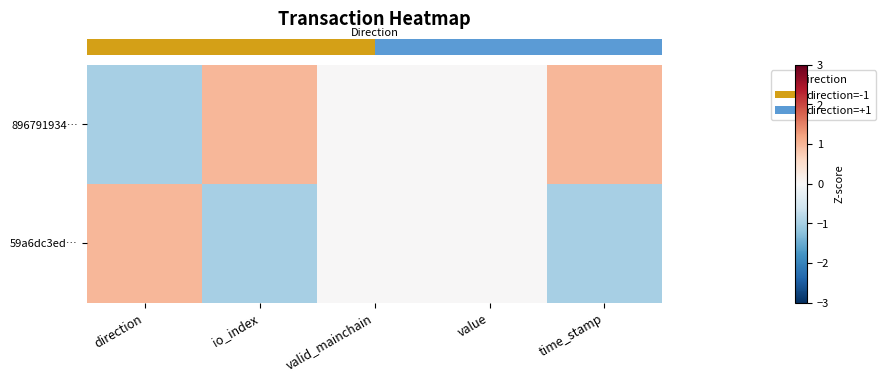

What is the spread (max minus min) of values at io_index?

2